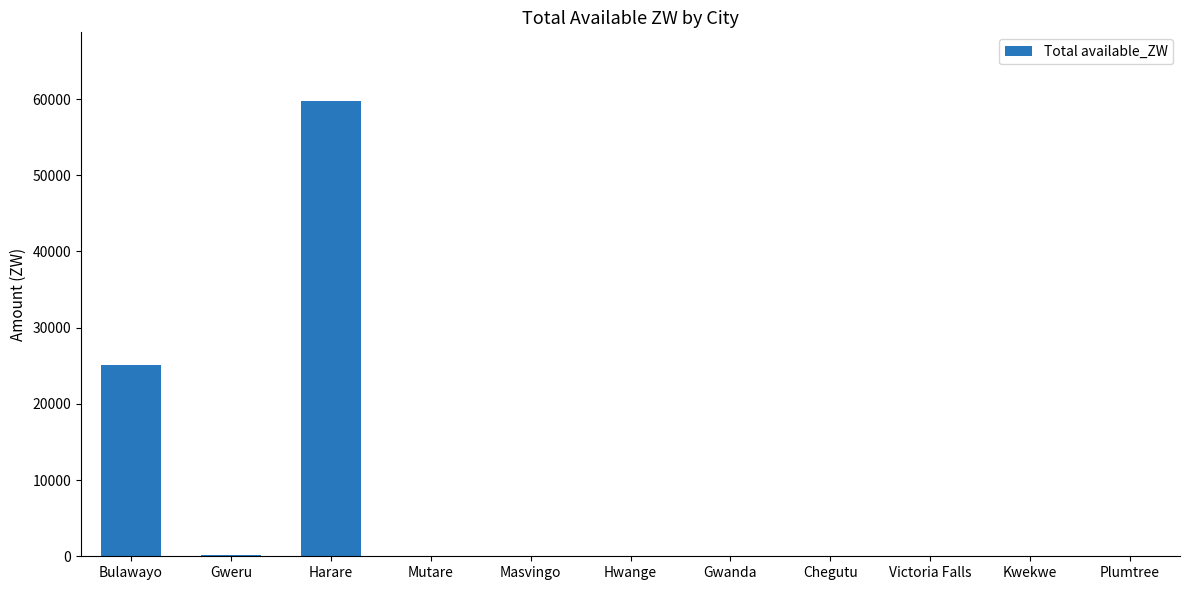

How many categories are shown in the chart?

11